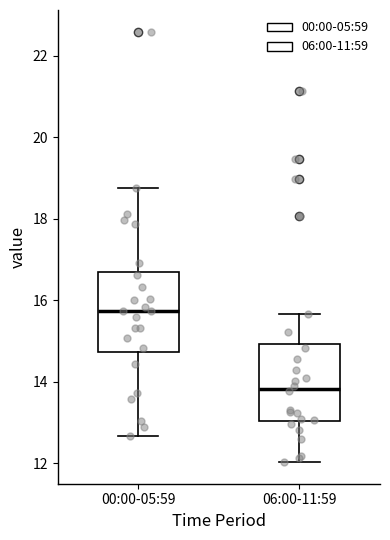

Reading left to right, transcribe this box plot: for each box, give where its median line is, the range the box spans, and where its two whiskers end, as read against the y-axis. The values are not printed on the chart, so give them approximately, as read against the axis.

00:00-05:59: median 15.8, box 14.8 to 16.8, whiskers 12.6 to 18.8
06:00-11:59: median 13.8, box 13.0 to 15.0, whiskers 12.0 to 15.6